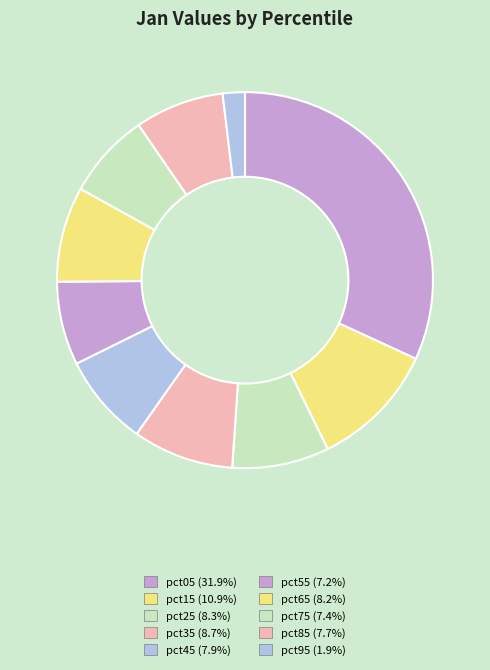

To the nearest percent, what is the combined percentage of pct05 and pct25?

40%